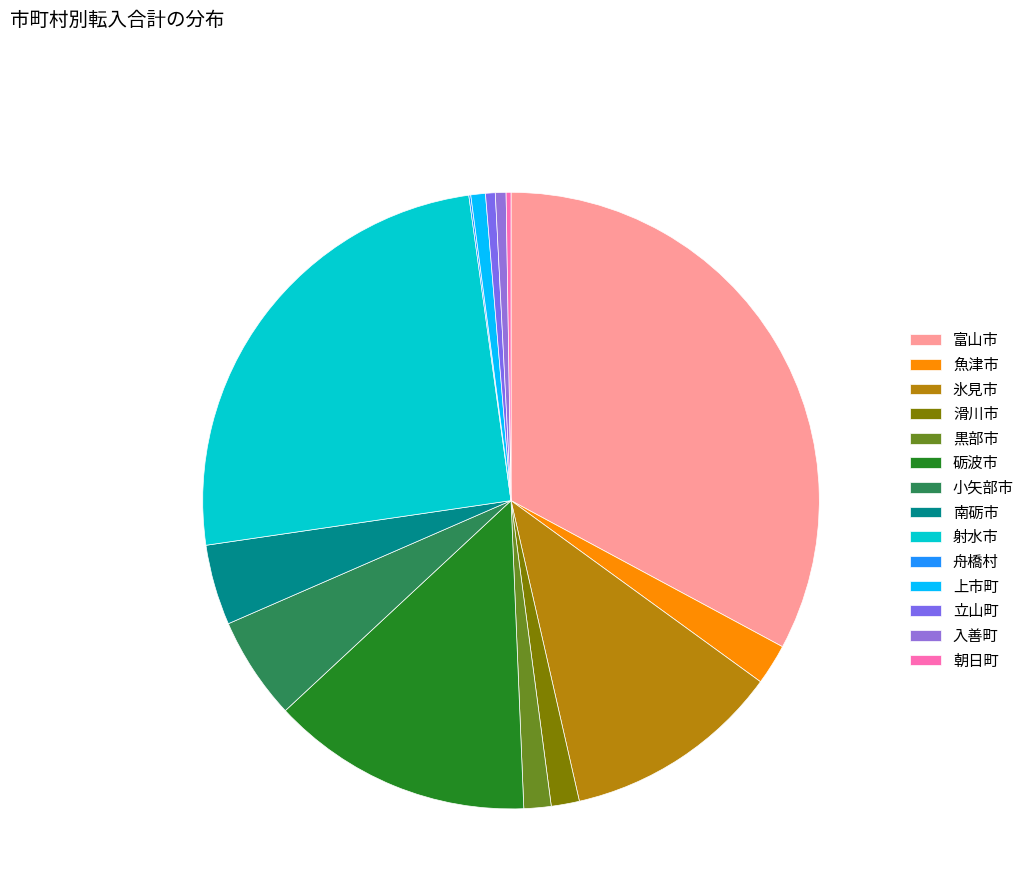

How many slices are in this pie chart?

14